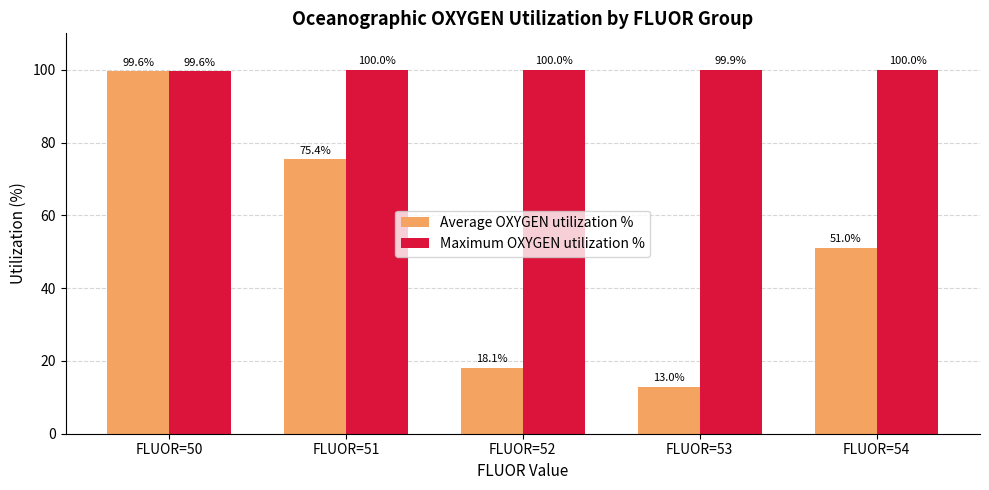

Is it true that Average OXYGEN utilization % equals 108.3 at FLUOR=51?

False